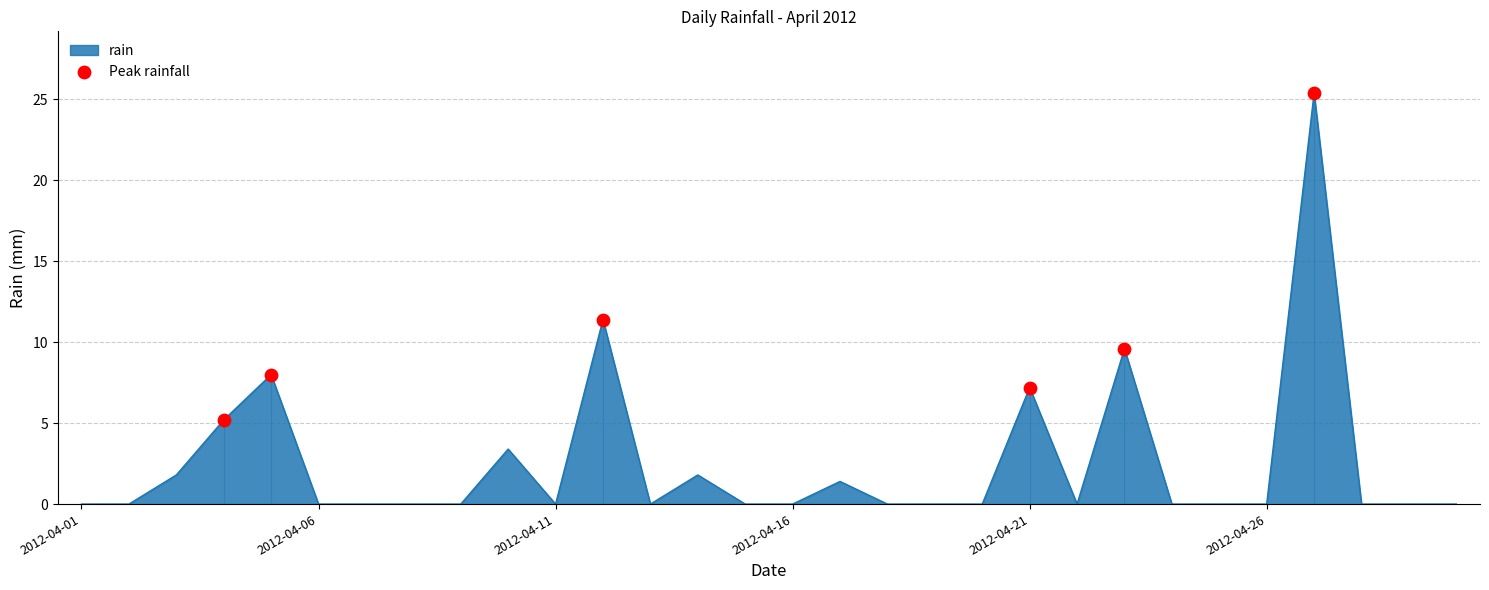

What is the maximum value shown in the chart?

25.4